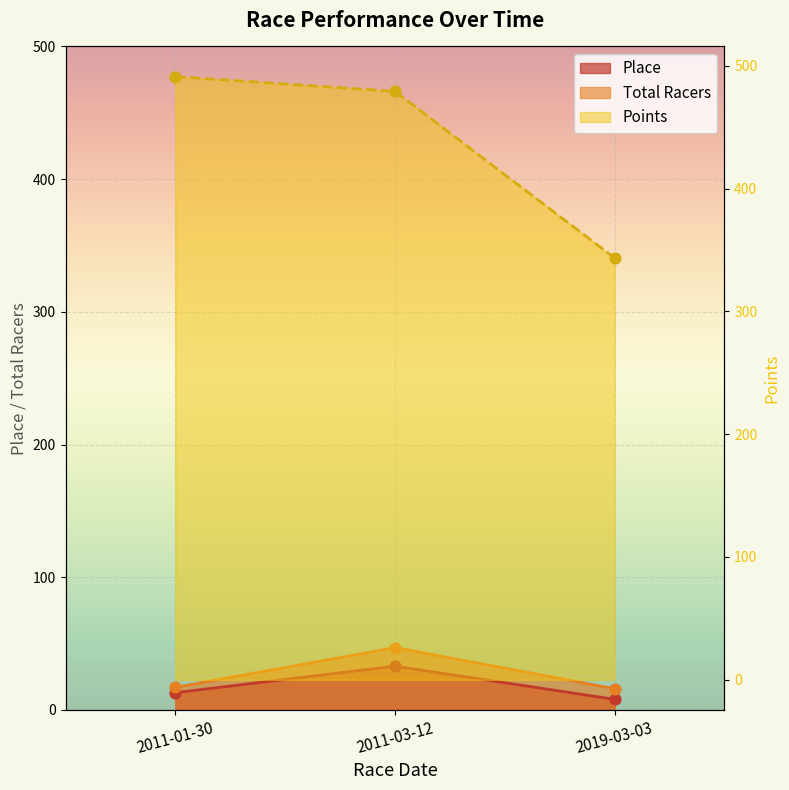

At which category is the sum across all series the highest?

2011-03-12